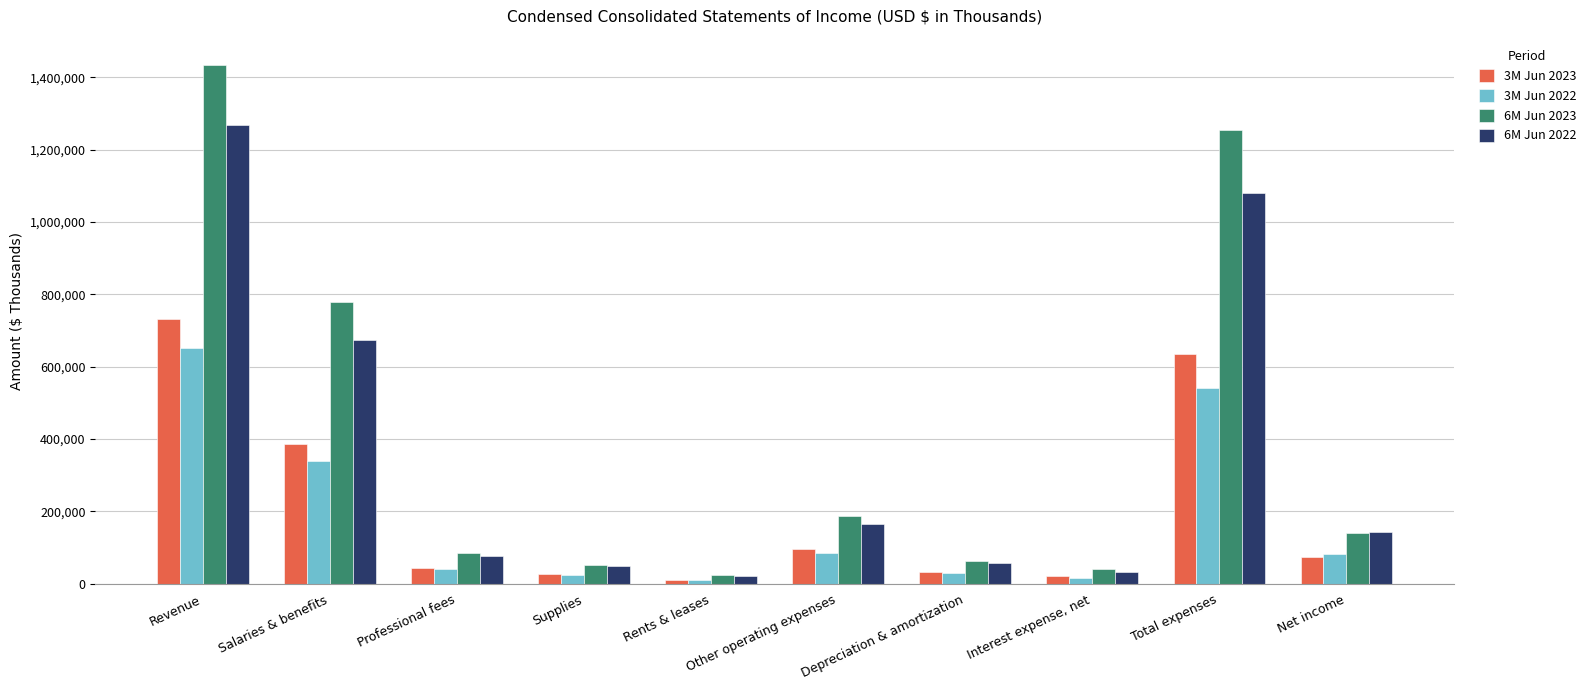

Which series changed the most between Other operating expenses and Depreciation & amortization?

6M Jun 2023